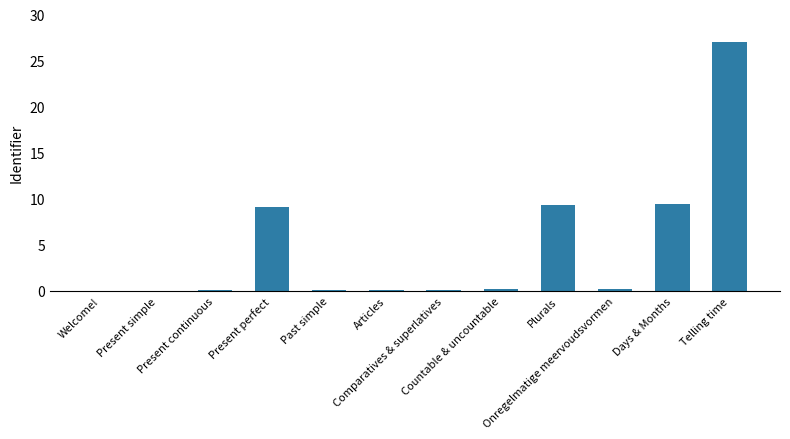

What is the greatest value displayed?

27.0